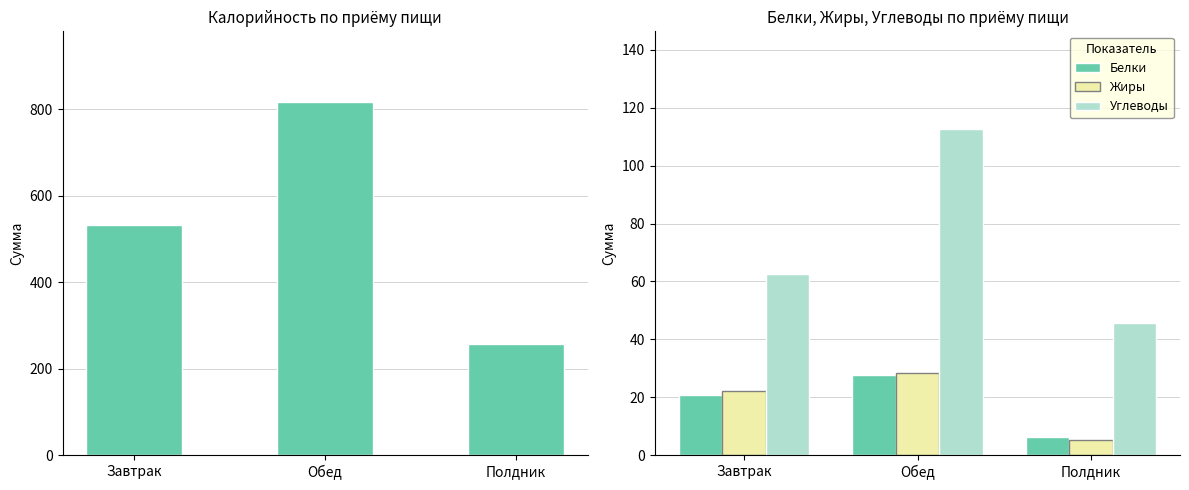

What is the value of the Жиры bar at the 1st from the left?

22.2